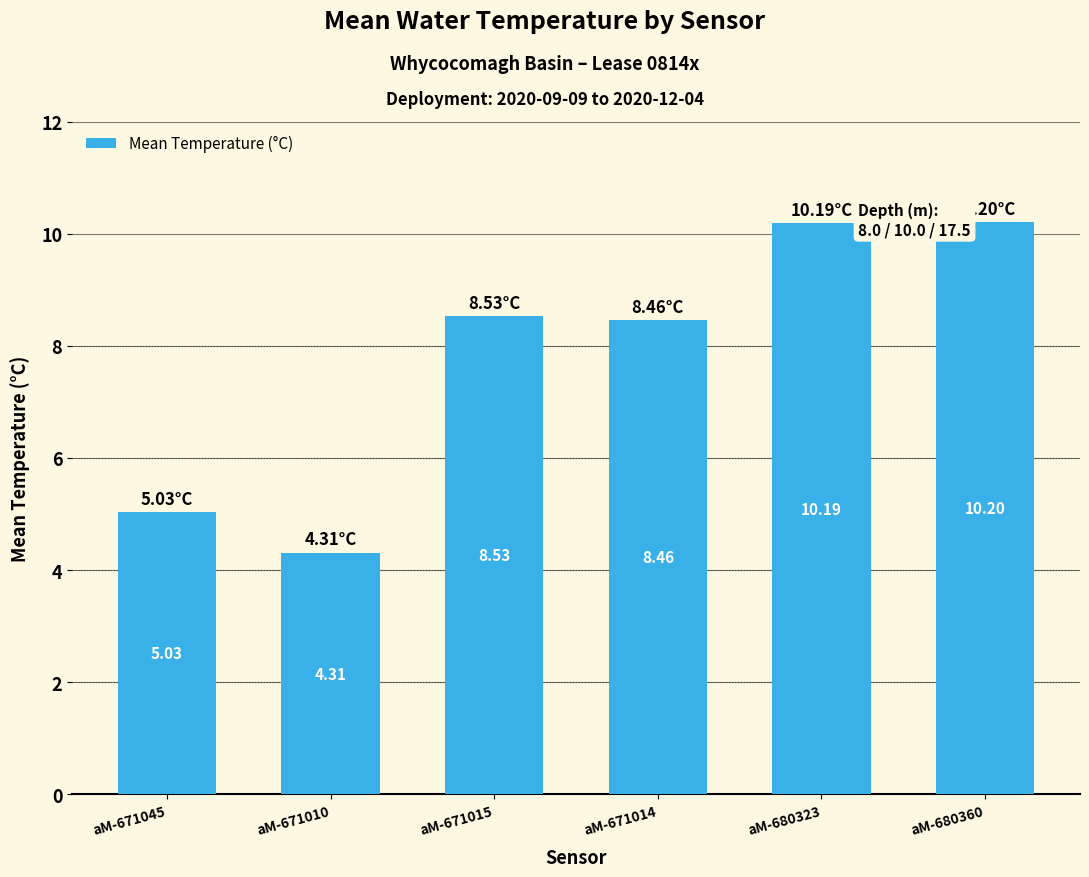

Where does the data first go above 8?

aM-671015